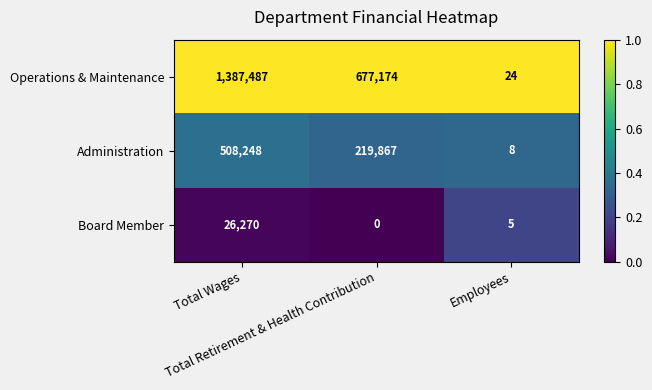

What is the greatest value displayed?

1387487